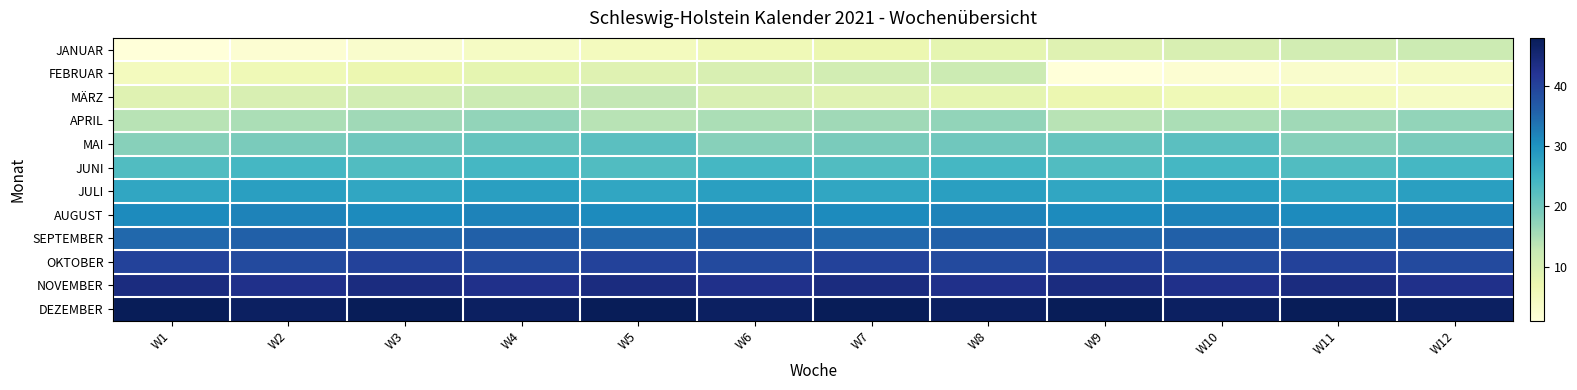

Reading right to left, what are all the values shown in this chart?

JANUAR: W12=12	W11=11	W10=10	W9=9	W8=8	W7=7	W6=6	W5=5	W4=4	W3=3	W2=2	W1=1
FEBRUAR: W12=4	W11=3	W10=2	W9=1	W8=12	W7=11	W6=10	W5=9	W4=8	W3=7	W2=6	W1=5
MÄRZ: W12=4	W11=5	W10=6	W9=7	W8=8	W7=9	W6=10	W5=13	W4=12	W3=11	W2=10	W1=9
APRIL: W12=17	W11=16	W10=15	W9=14	W8=17	W7=16	W6=15	W5=14	W4=17	W3=16	W2=15	W1=14
MAI: W12=19	W11=18	W10=22	W9=21	W8=20	W7=19	W6=18	W5=22	W4=21	W3=20	W2=19	W1=18
JUNI: W12=24	W11=23	W10=24	W9=23	W8=24	W7=23	W6=24	W5=23	W4=24	W3=23	W2=24	W1=23
JULI: W12=28	W11=27	W10=28	W9=27	W8=28	W7=27	W6=28	W5=27	W4=28	W3=27	W2=28	W1=27
AUGUST: W12=32	W11=31	W10=32	W9=31	W8=32	W7=31	W6=32	W5=31	W4=32	W3=31	W2=32	W1=31
SEPTEMBER: W12=36	W11=35	W10=36	W9=35	W8=36	W7=35	W6=36	W5=35	W4=36	W3=35	W2=36	W1=35
OKTOBER: W12=39	W11=40	W10=39	W9=40	W8=39	W7=40	W6=39	W5=40	W4=39	W3=40	W2=39	W1=40
NOVEMBER: W12=43	W11=44	W10=43	W9=44	W8=43	W7=44	W6=43	W5=44	W4=43	W3=44	W2=43	W1=44
DEZEMBER: W12=47	W11=48	W10=47	W9=48	W8=47	W7=48	W6=47	W5=48	W4=47	W3=48	W2=47	W1=48